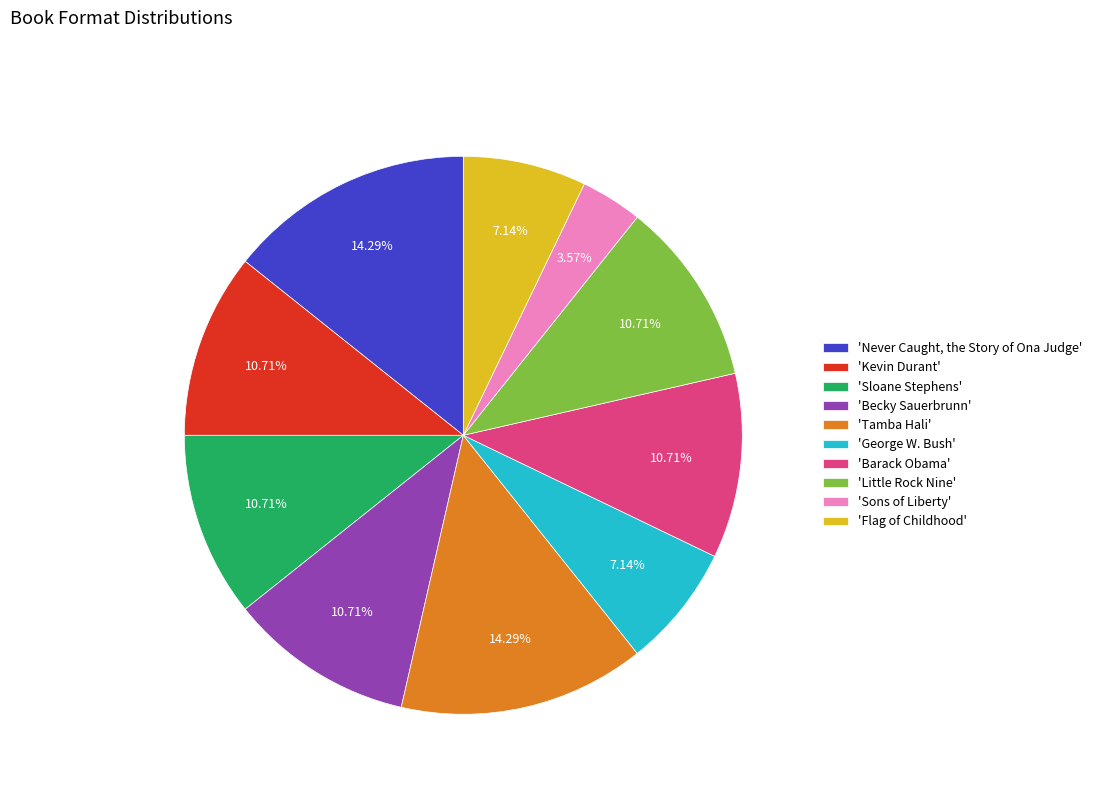

Which category has the smallest portion of the pie?

'Sons of Liberty'